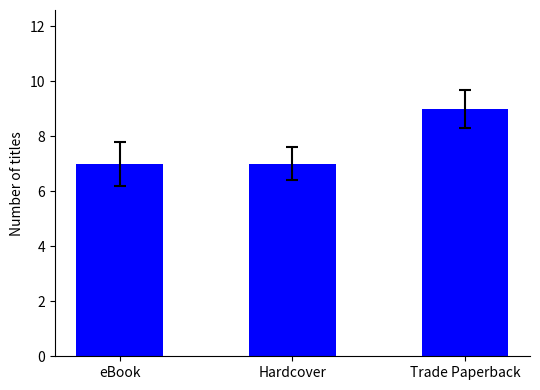

Are the bars horizontal?

No